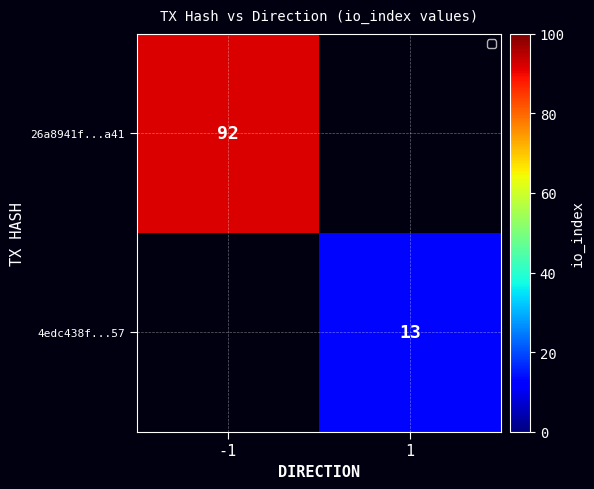

True or false: 4edc438f...57 has a value of 13 at 1.

True